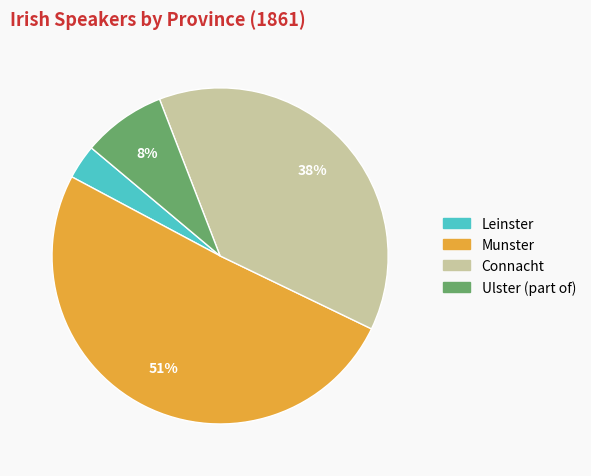

Do Ulster (part of) and Leinster together represent more than half of the pie?

No